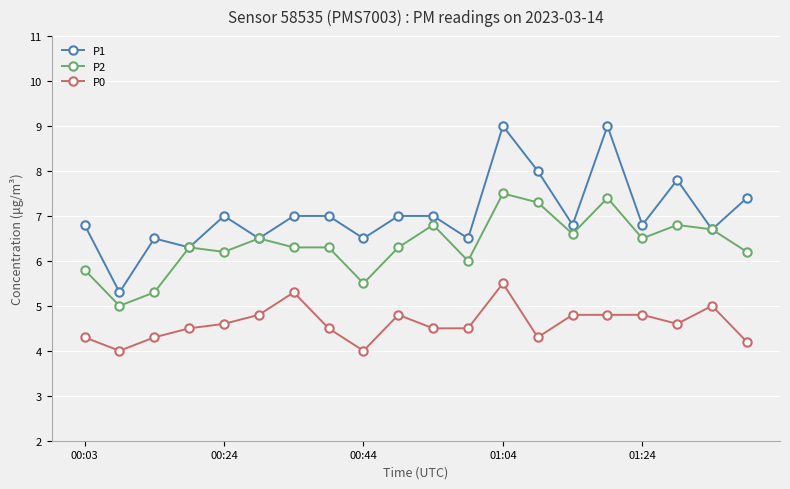

What is the sum of all P2 values?

127.3